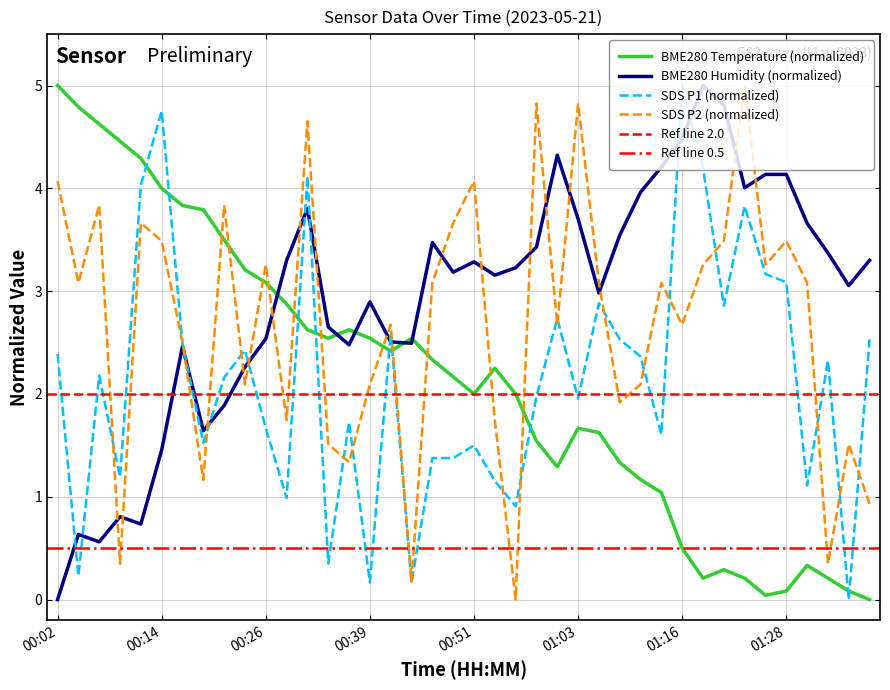

How many values in the SDS_P1 series are below 2?

19